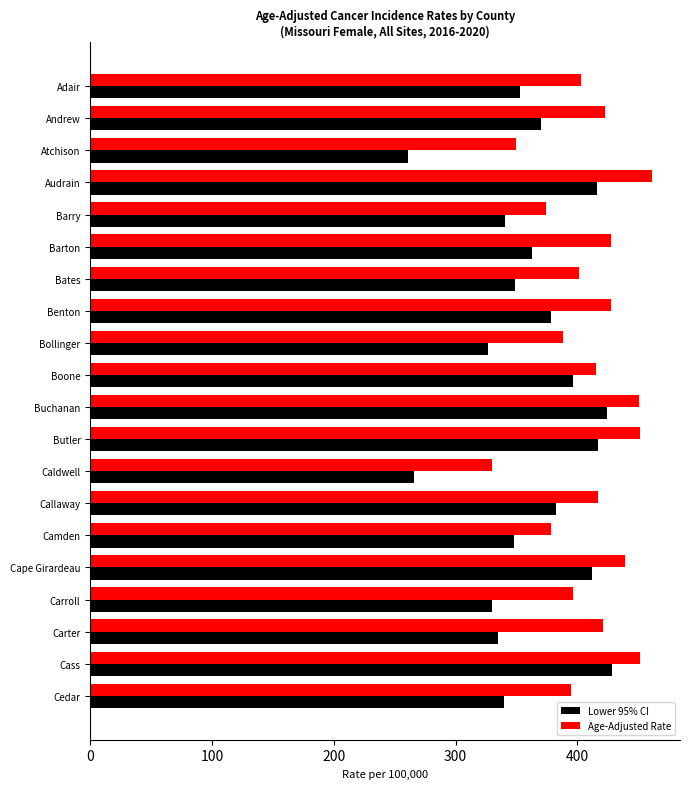

List the series in order of their overall mean, lowest first.

Lower 95% CI, Age-Adjusted Rate